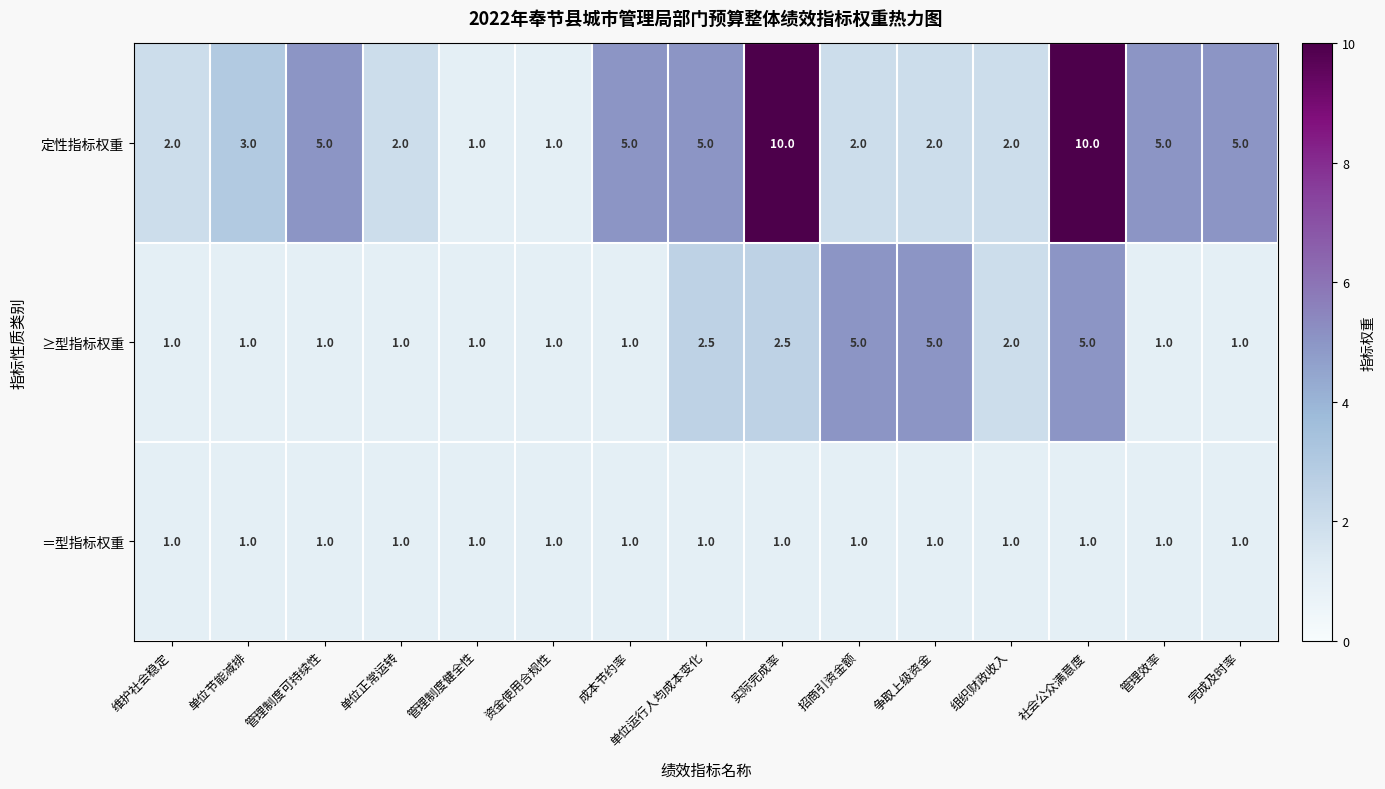

Which series has the widest spread of values?

定性指标权重